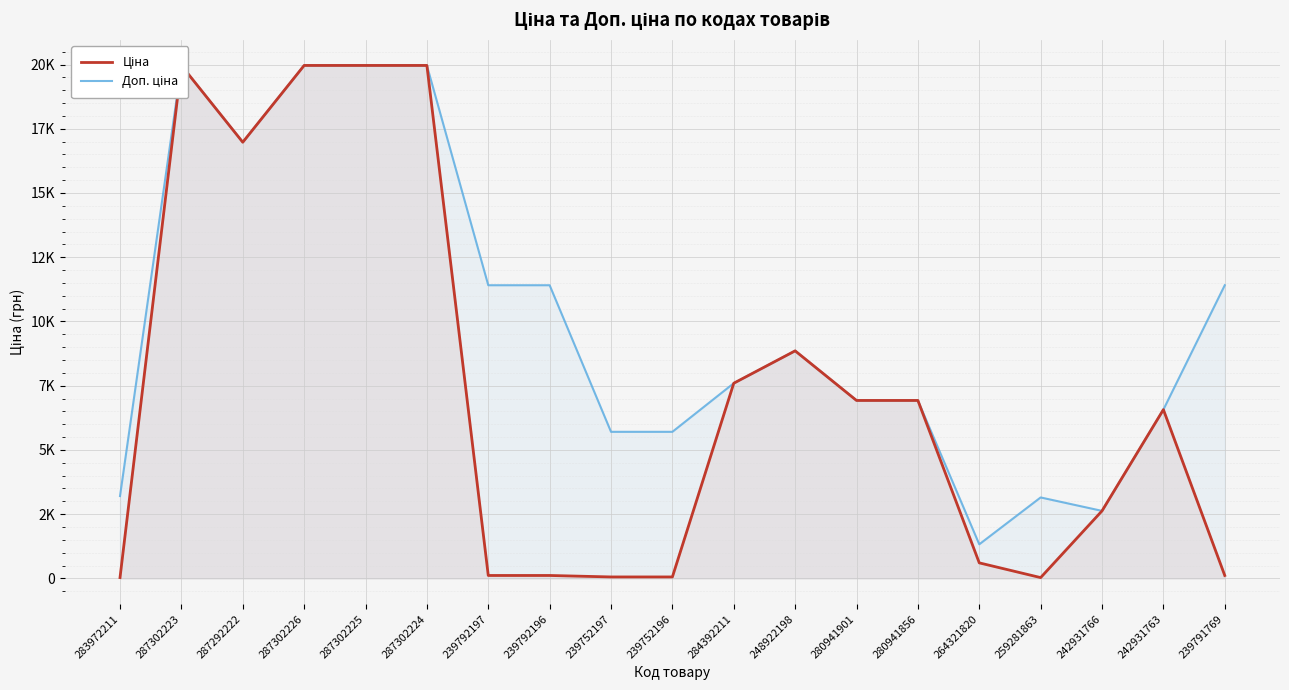

Reading left to right, extract all data points from this chart.

Ціна: 283972211=32.0	287302223=19964.2	287292222=16976.3	287302226=19964.2	287302225=19964.2	287302224=19964.2	239792197=114.1	239792196=114.1	239752197=57.0	239752196=57.0	284392211=7596.5	248922198=8856.7	280941901=6925.7	280941856=6925.7	264321820=604.9	259281863=31.5	242931766=2627.5	242931763=6568.8	239791769=114.1
Доп. ціна: 283972211=3205.0	287302223=19964.2	287292222=16976.3	287302226=19964.2	287302225=19964.2	287302224=19964.2	239792197=11410.0	239792196=11410.0	239752197=5705.0	239752196=5705.0	284392211=7596.5	248922198=8856.7	280941901=6925.7	280941856=6925.7	264321820=1327.2	259281863=3151.0	242931766=2628.0	242931763=6568.8	239791769=11410.0